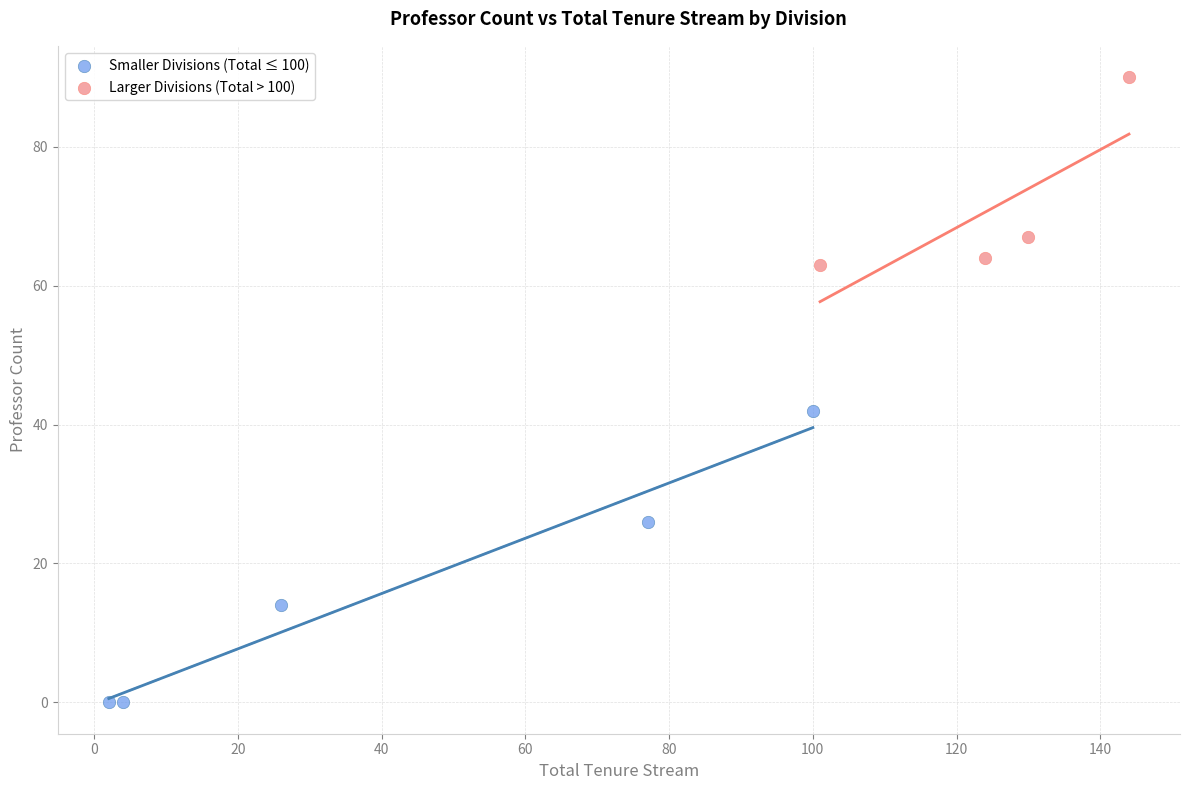

What are all the series names shown in the legend?

Smaller Divisions (Total ≤ 100), Larger Divisions (Total > 100)